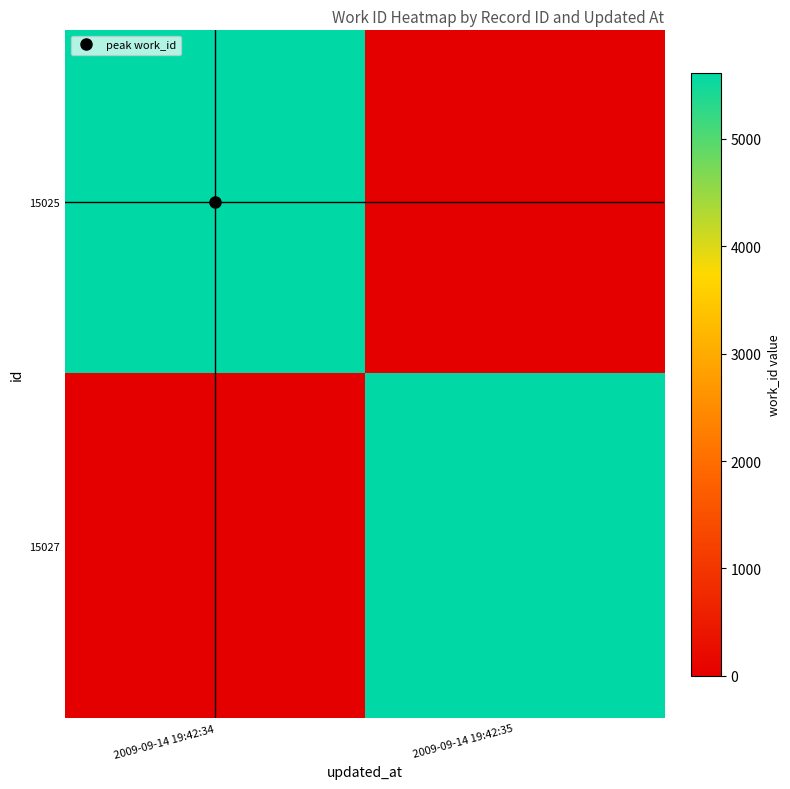

Reading left to right, list all the values displayed in this chart.

15025: 2009-09-14 19:42:34=5615	2009-09-14 19:42:35=0
15027: 2009-09-14 19:42:34=0	2009-09-14 19:42:35=5615